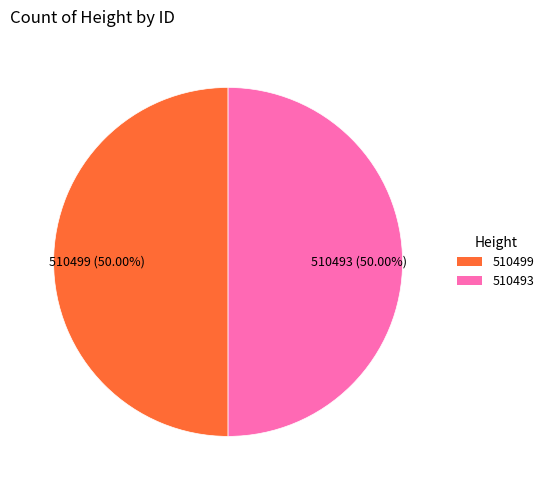

Is the sum of 510499 and 510493 greater than half?

Yes